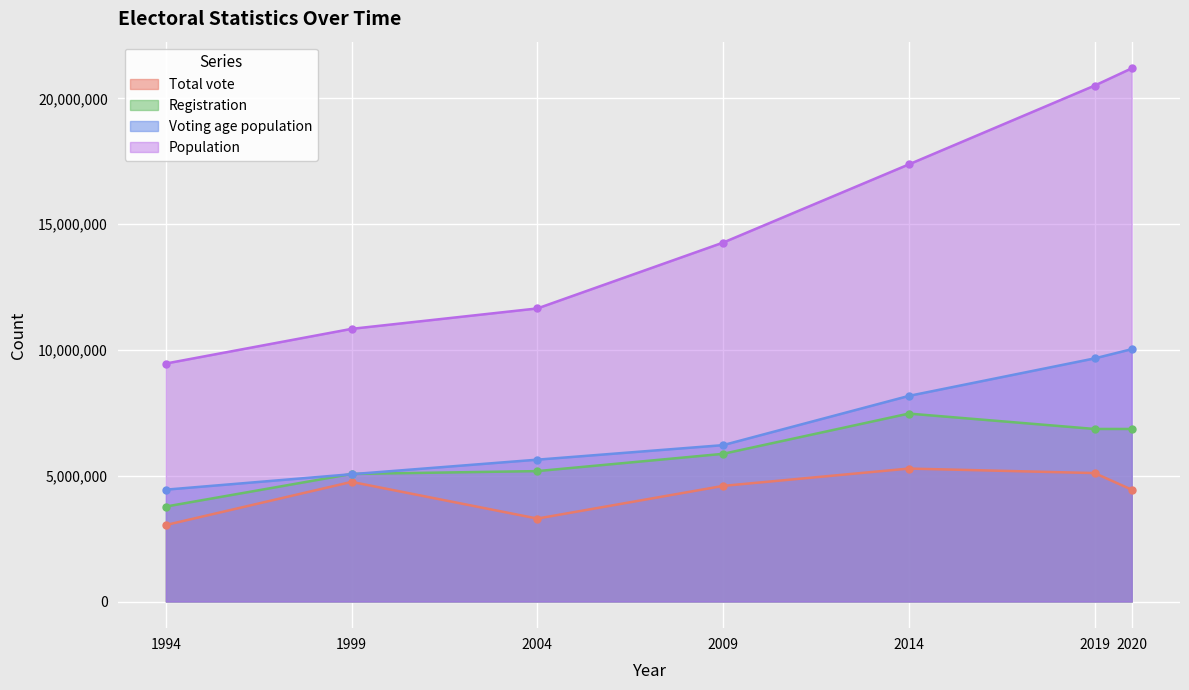

How many lines are shown in the chart?

4